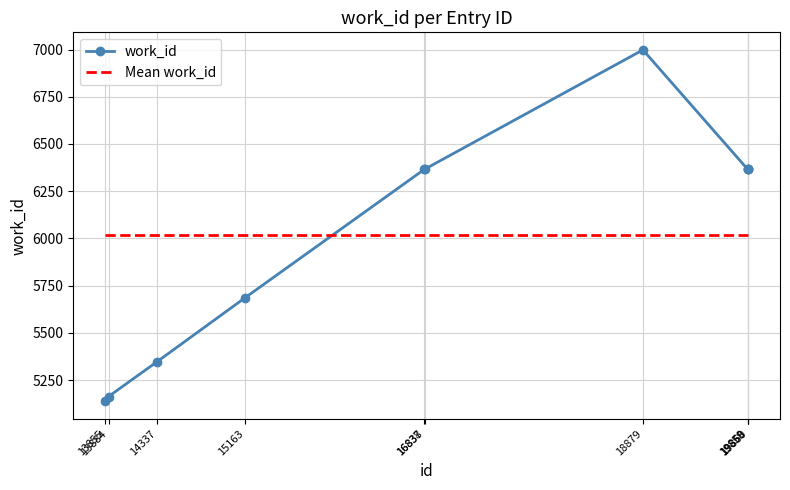

Rank the series by their maximum value, from lowest to highest.

Mean work_id, work_id